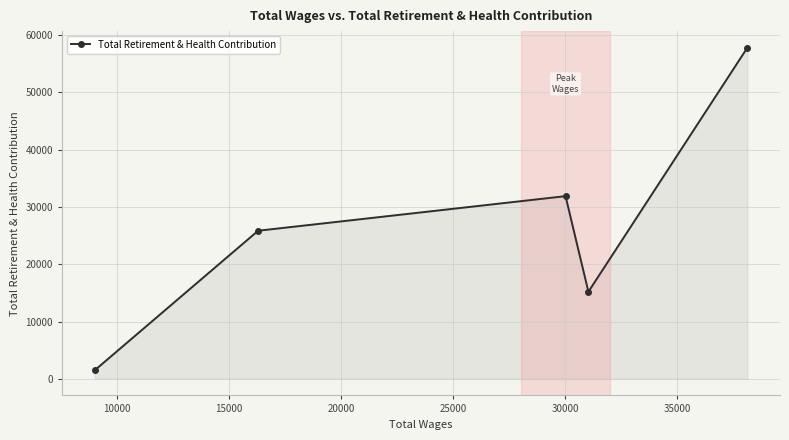

How many interior local valleys (lower than both neighbors) does the data have?

1